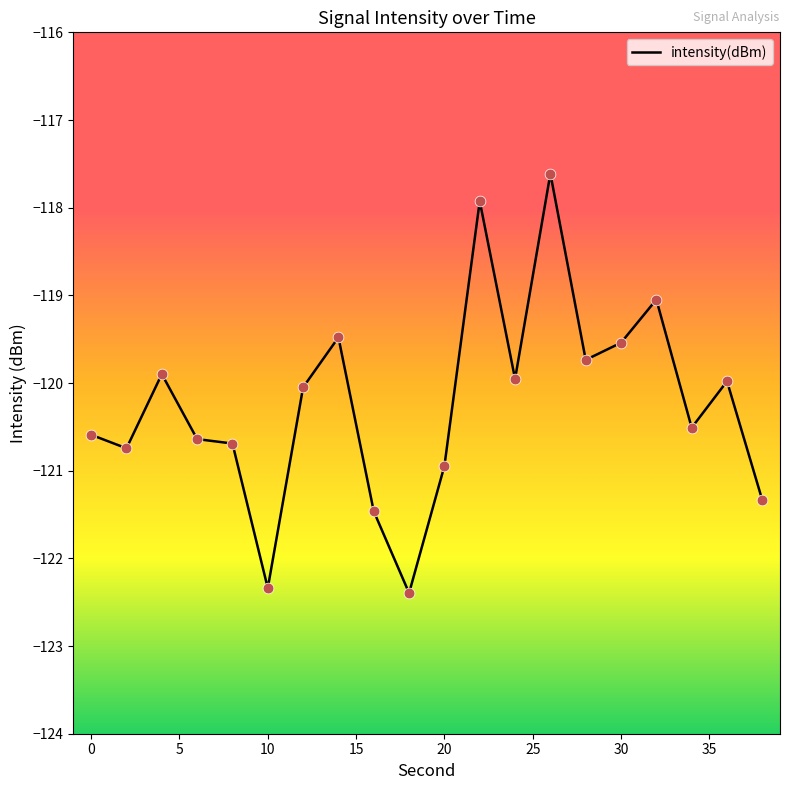

What is the maximum value shown in the chart?

-117.6